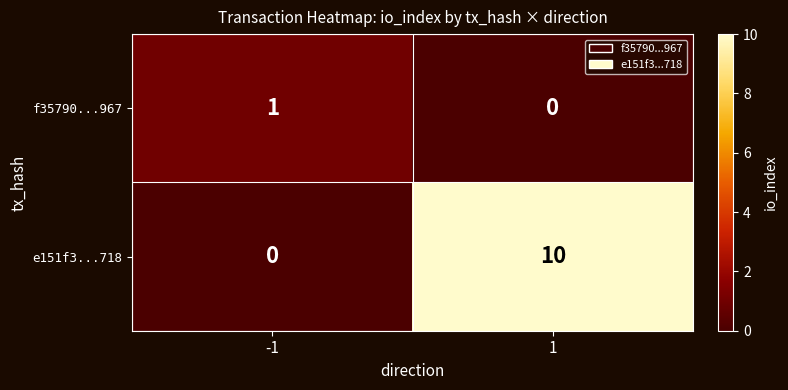

How many data points does each series have?

2